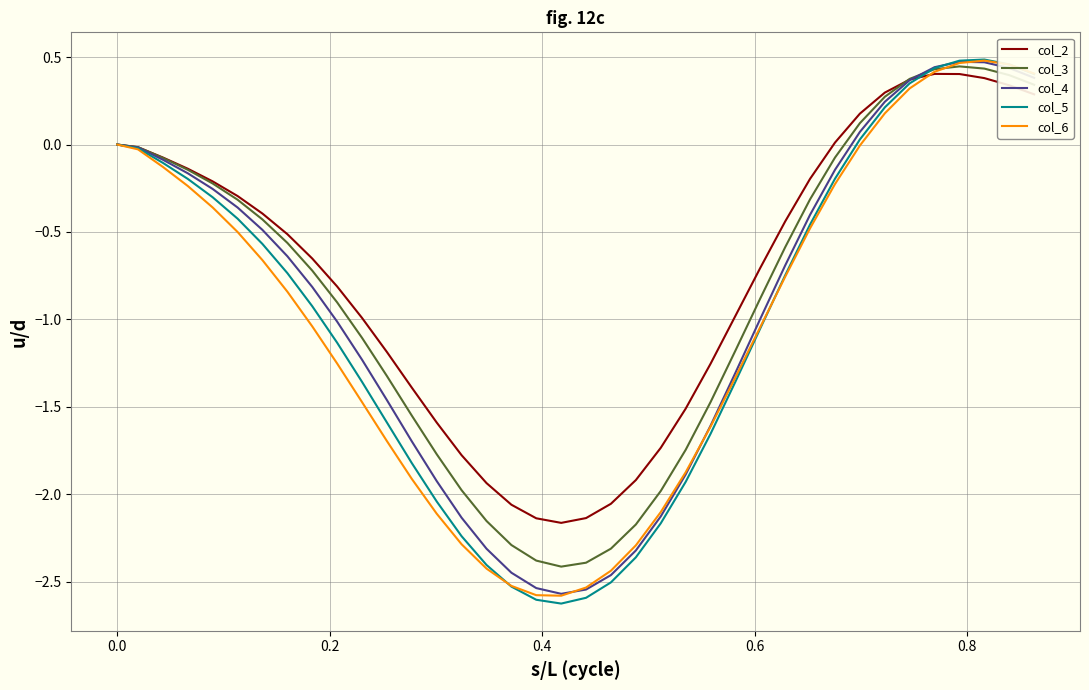

Which series has the largest range (max minus min)?

col_5